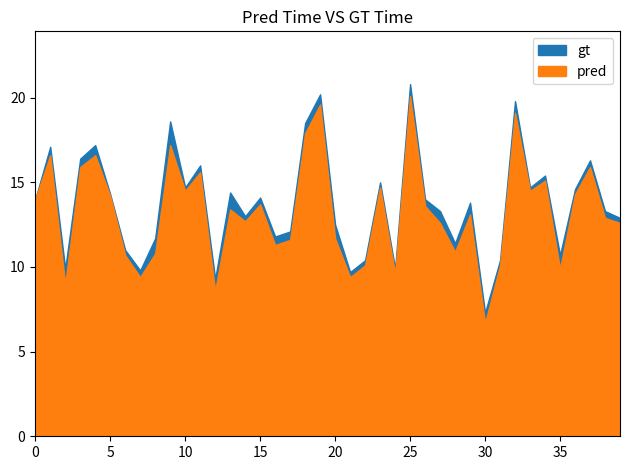

True or false: pred and gt cross at least once.

False